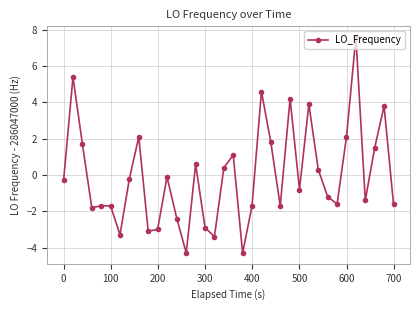

Reading left to right, list all the values displayed in this chart.

-0.3	5.4	1.7	-1.8	-1.7	-1.7	-3.3	-0.2	2.1	-3.1	-3.0	-0.1	-2.4	-4.3	0.6	-2.9	-3.4	0.4	1.1	-4.3	-1.7	4.6	1.8	-1.7	4.2	-0.8	3.9	0.3	-1.2	-1.6	2.1	7.6	-1.4	1.5	3.8	-1.6